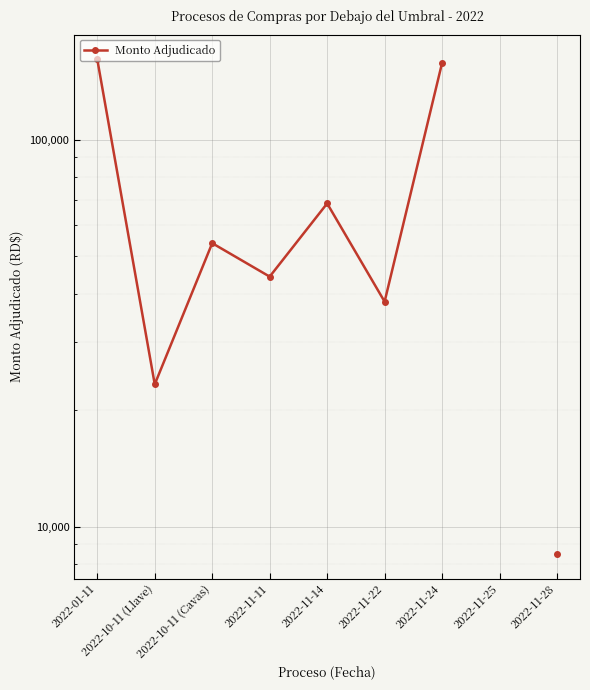

True or false: there are more than 0 points higher than both neighbors.

True